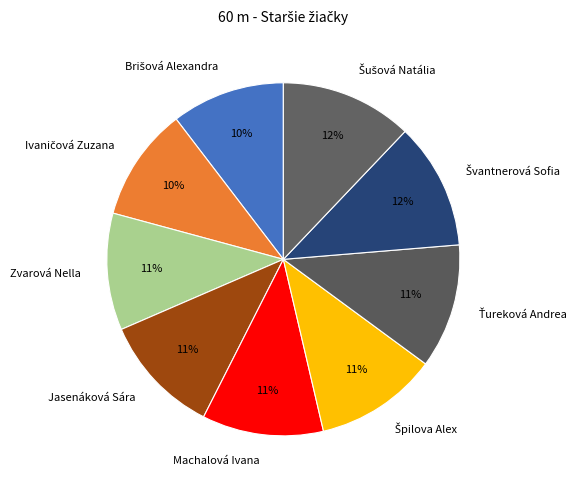

How many slices are in this pie chart?

9